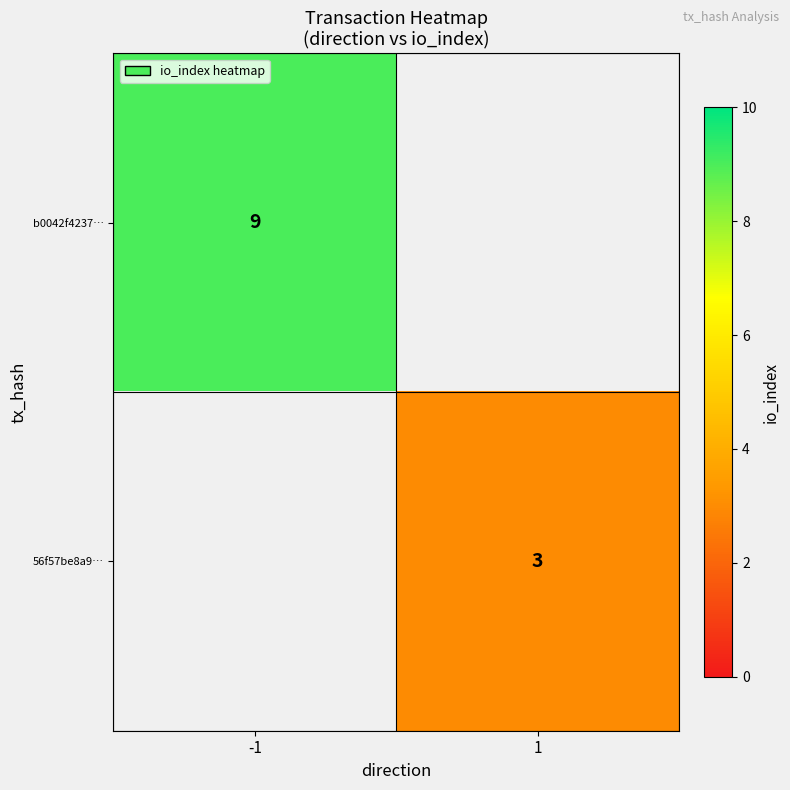

True or false: 56f57be8a9… has a value of 4.2 at 1.

False